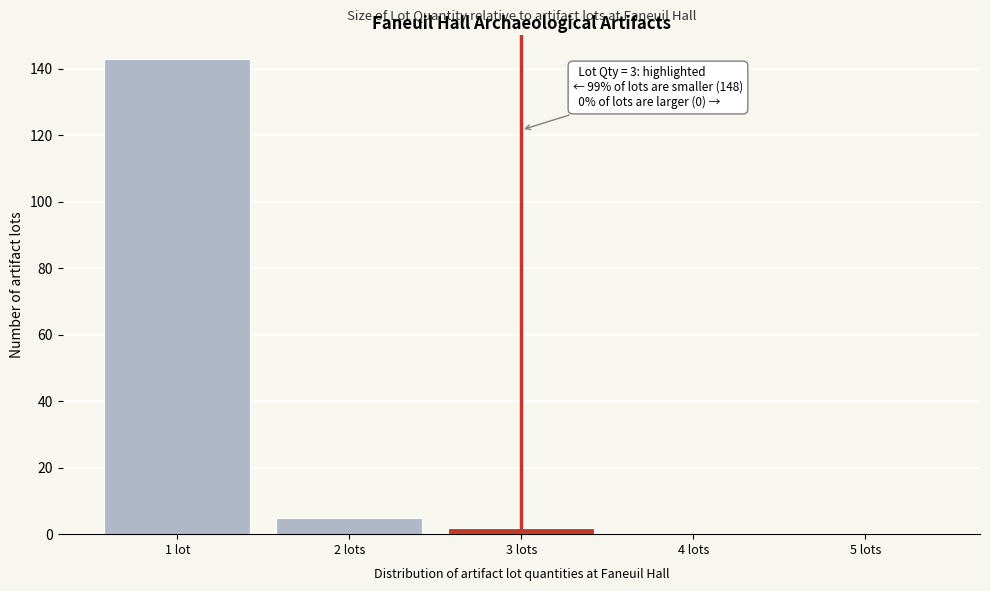

Reading right to left, extract all data points from this chart.

5 lots=0	4 lots=0	3 lots=2	2 lots=5	1 lot=143